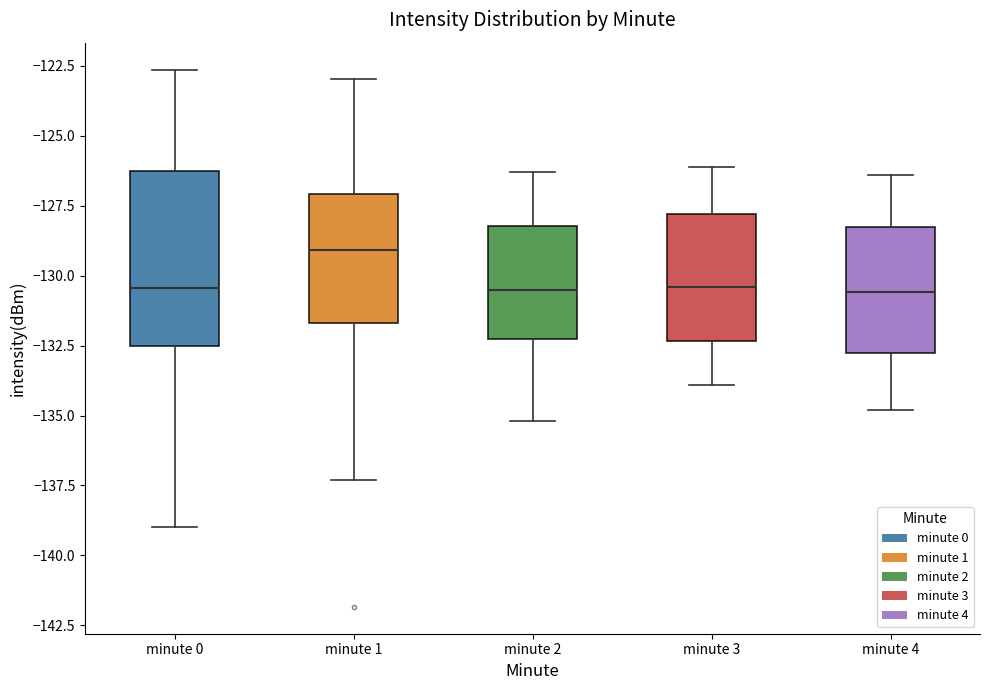

Where does the lower whisker of the box for minute 4 end on the y-axis? The values are not printed on the chart, so give them approximately, as read against the axis.

-135.0